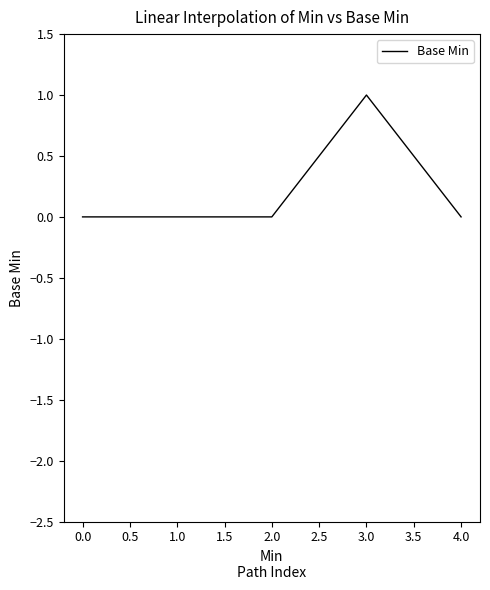

Which has a higher value, 3.0 or 1.0?

3.0